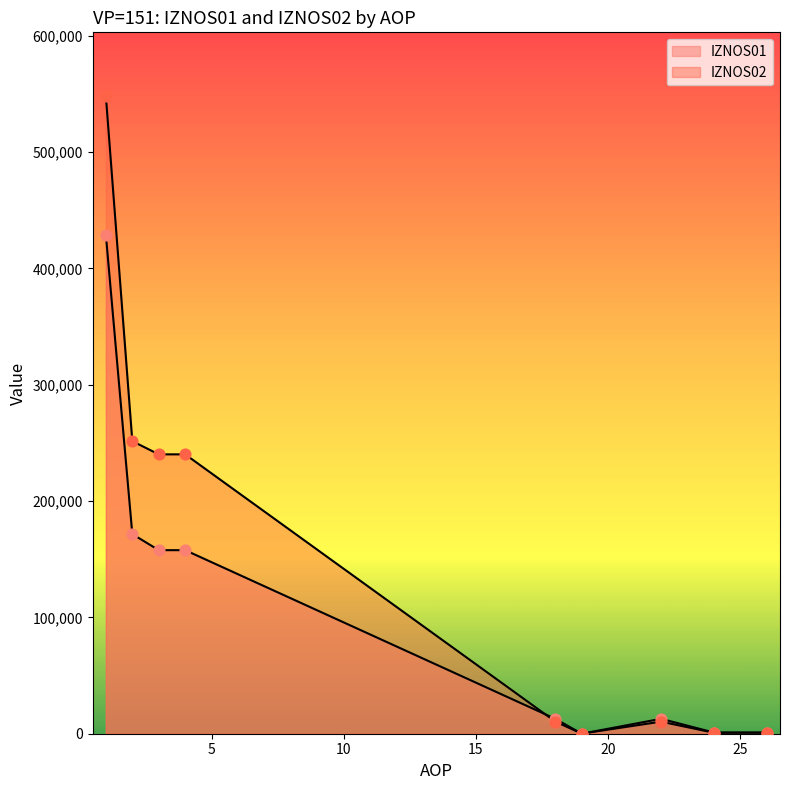

Which series has the largest total across all categories?

IZNOS02